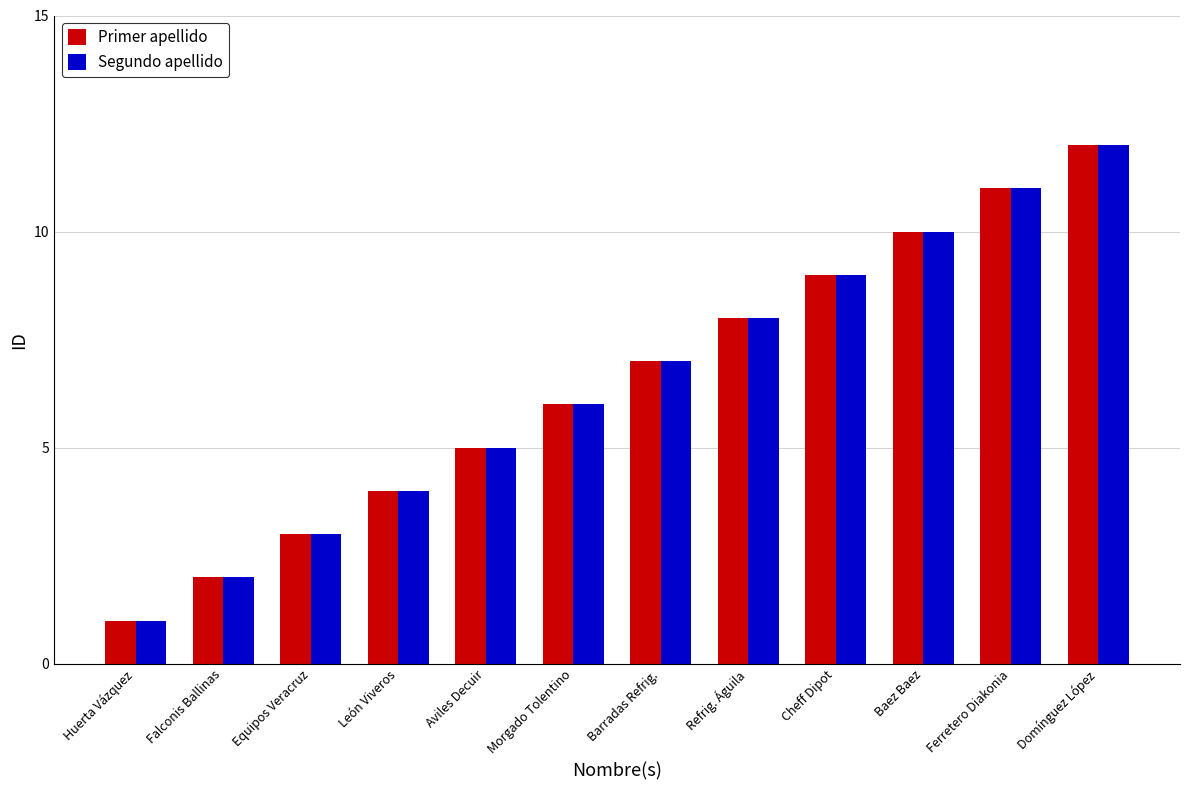

Reading left to right, list all the values displayed in this chart.

Primer apellido: 1	2	3	4	5	6	7	8	9	10	11	12
Segundo apellido: 1	2	3	4	5	6	7	8	9	10	11	12